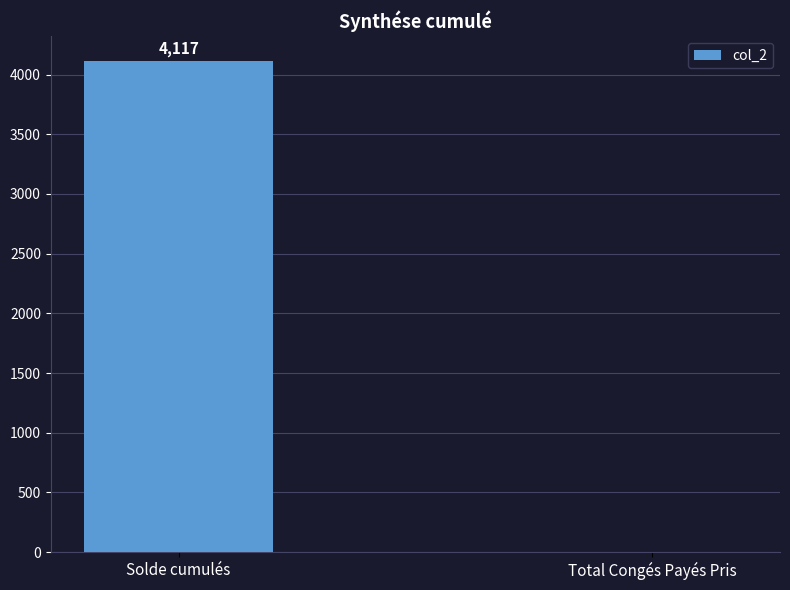

The chart shows a value of 5368.6 at Solde cumulés. True or false?

False